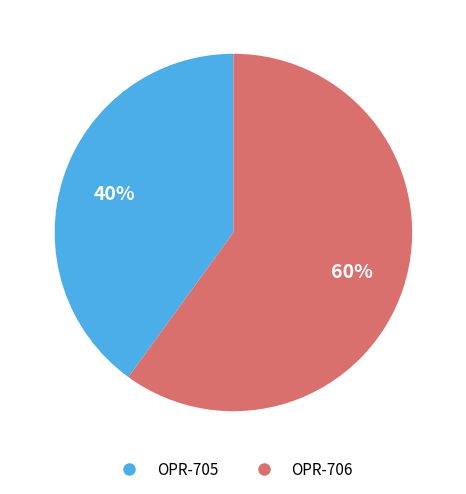

To the nearest percent, what percentage of the pie is OPR-705?

40%